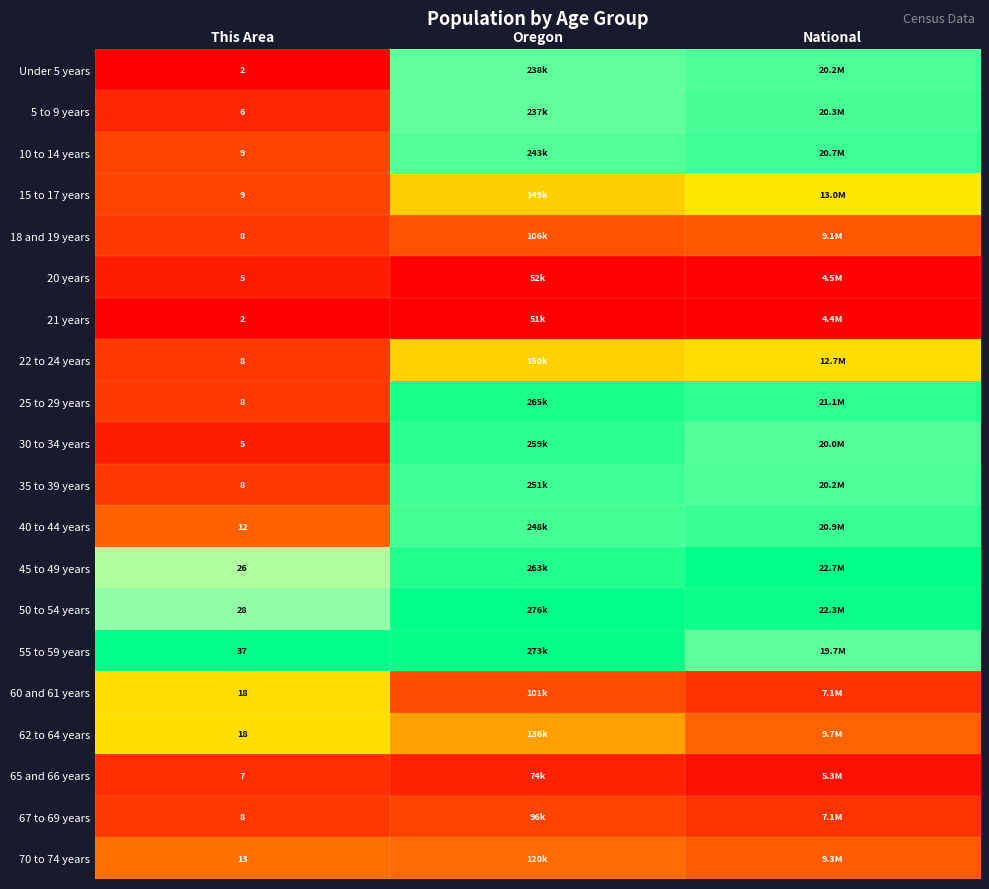

At how many categories does at least one series exceed 0?

3